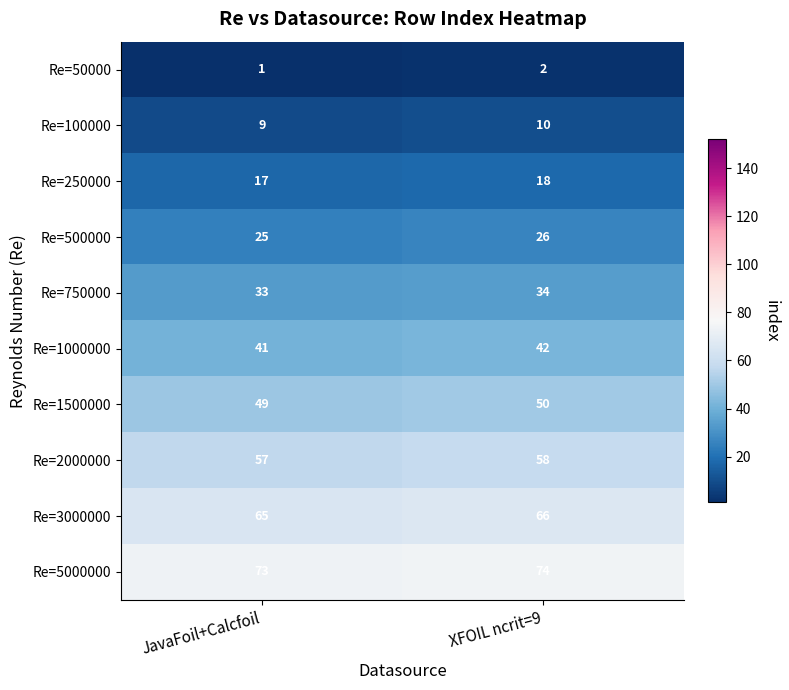

How many distinct data groups are displayed?

10